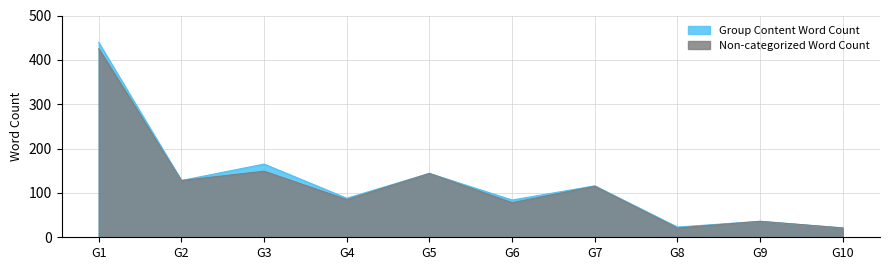

Rank the series by their average value, from highest to lowest.

Group Content Word Count, Non-categorized Word Count